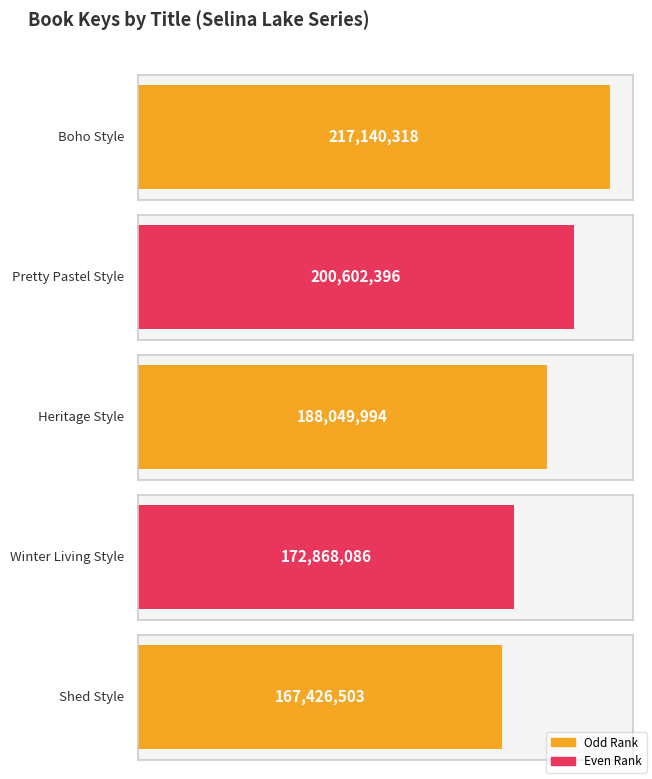

What is the change in value from Pretty Pastel Style to Heritage Style?

-12552402